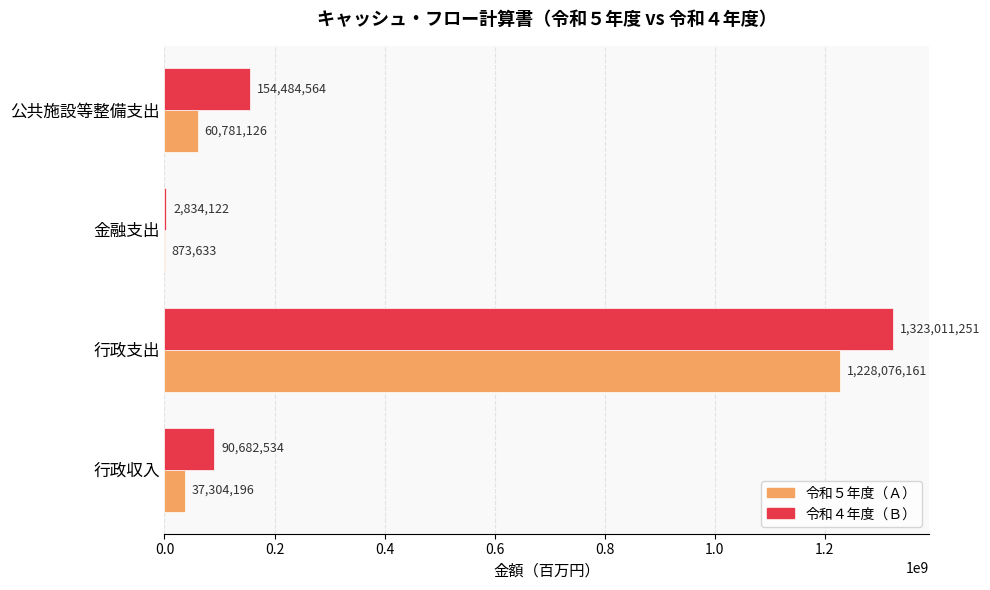

What is the sum of all 令和５年度（Ａ） values?

1327035116